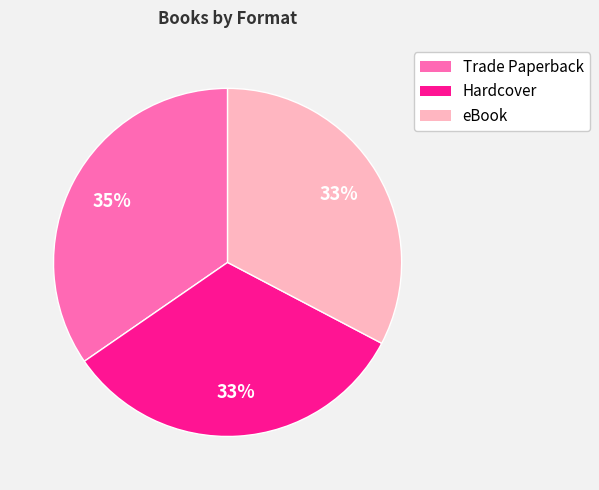

Which slice is the largest?

Trade Paperback